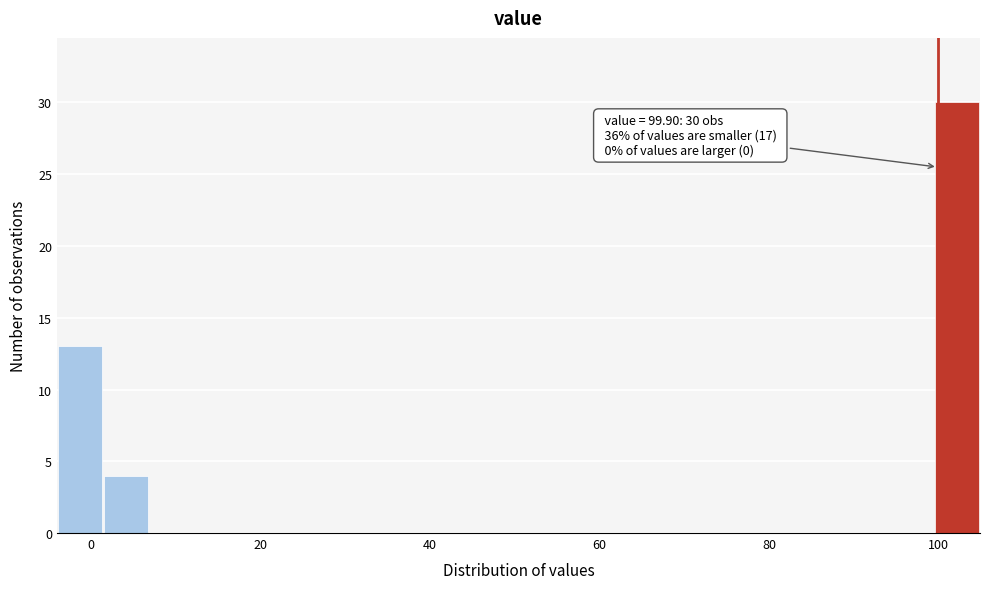

Read against the x-axis, roughly where is the centre of the tallest bar?

102